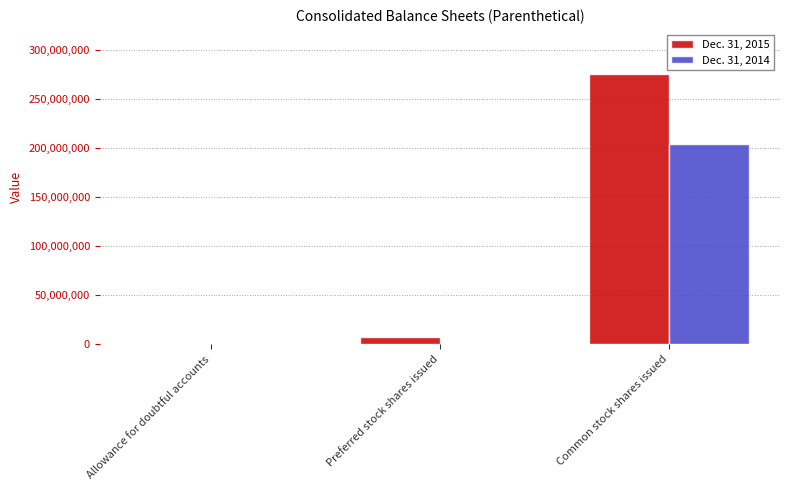

What are all the series names shown in the legend?

Dec. 31, 2015, Dec. 31, 2014